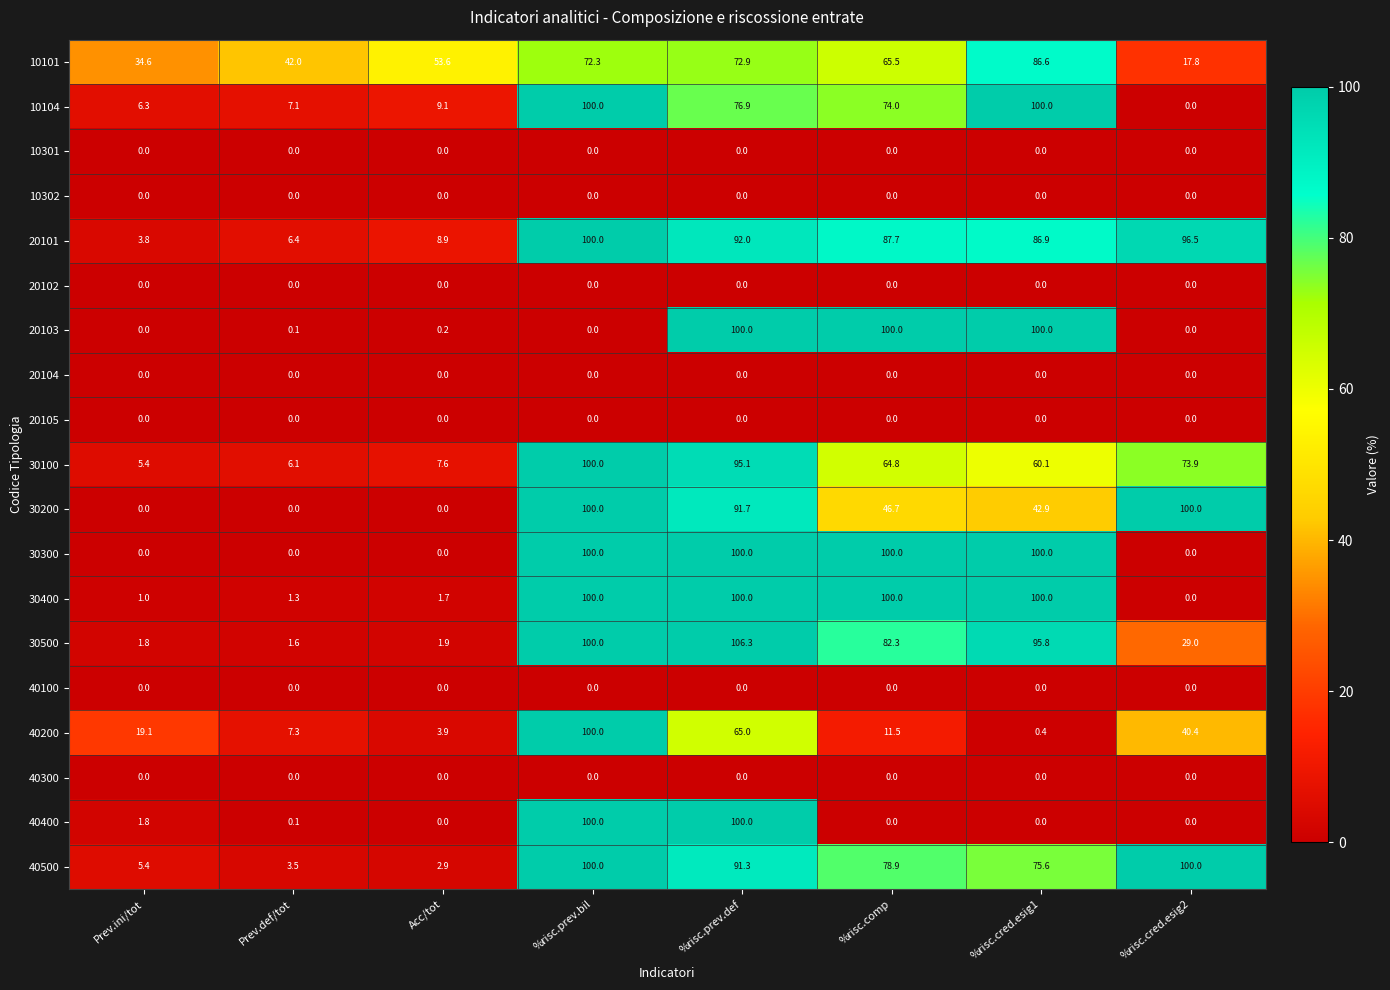

What is the difference between the second highest and second lowest values in the 20103 series?

100.0